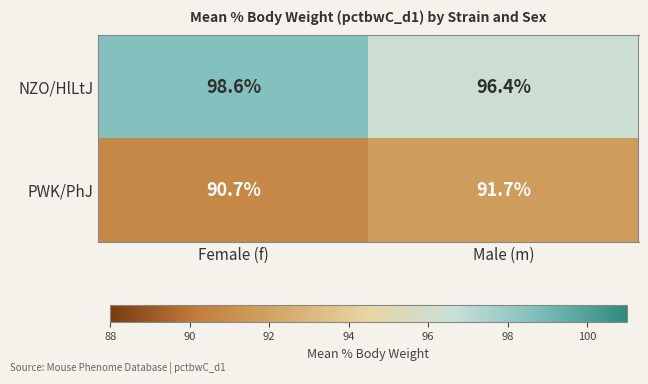

At which category is the sum across all series the highest?

Female (f)